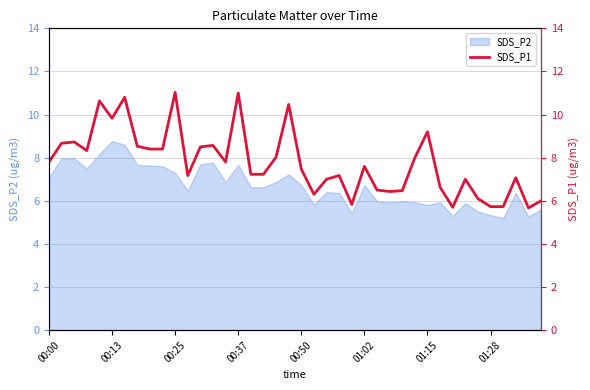

Where does the data first go above 7?

00:00